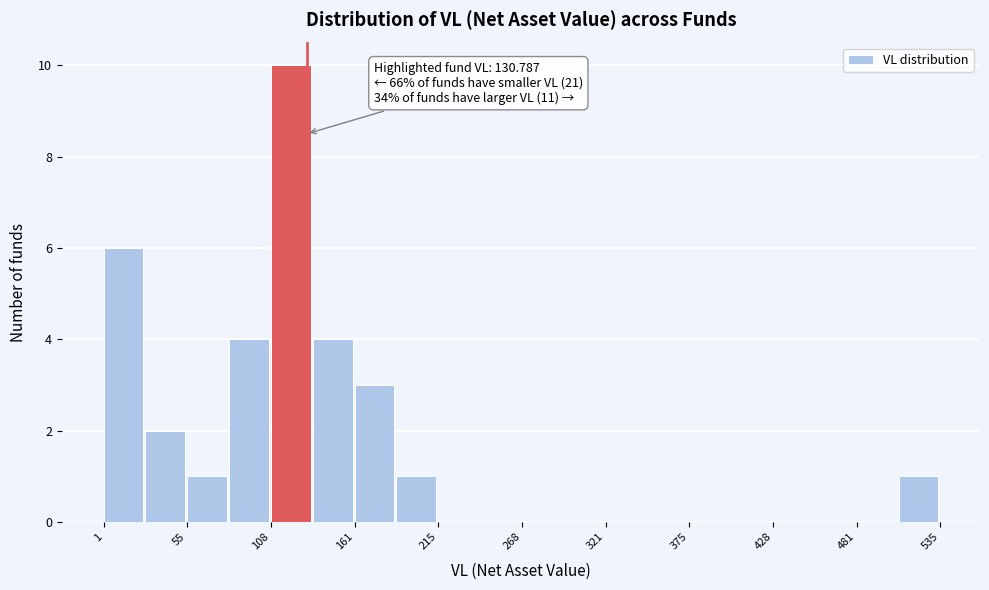

Around what value on the x-axis is the tallest bar? Give the approximate position of its centre, as read against the axis.

120